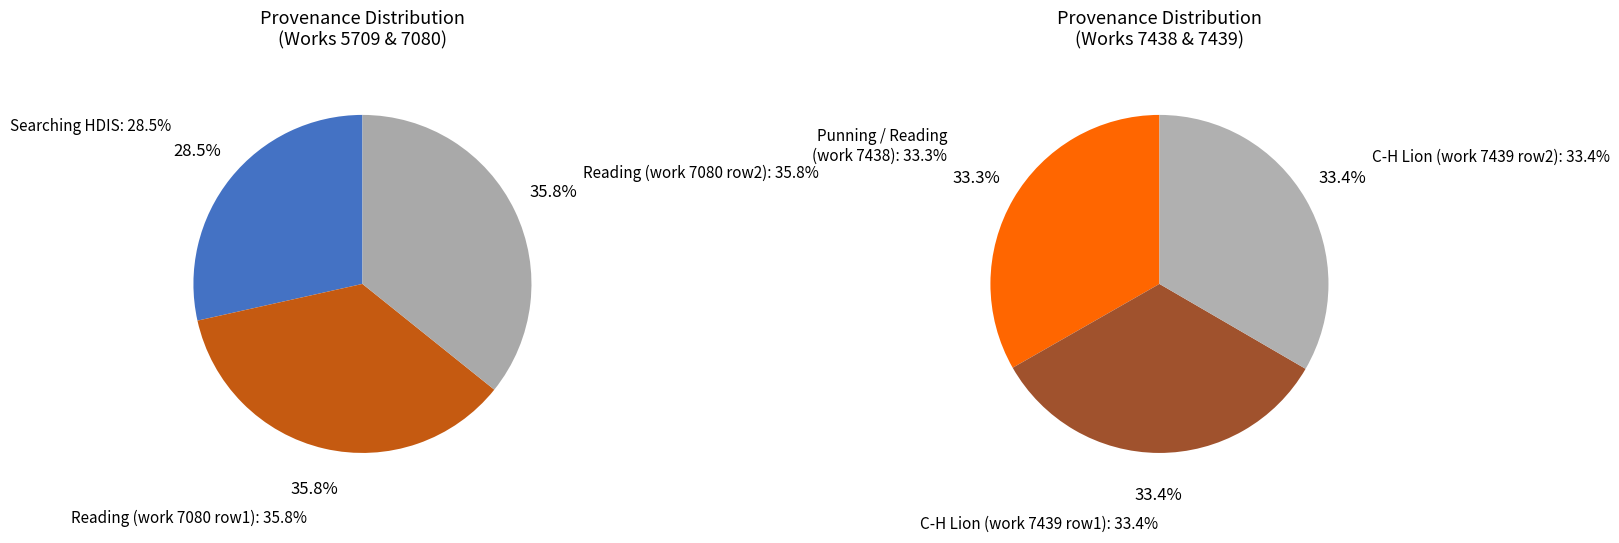

What is the largest slice in the pie chart?

C-H Lion